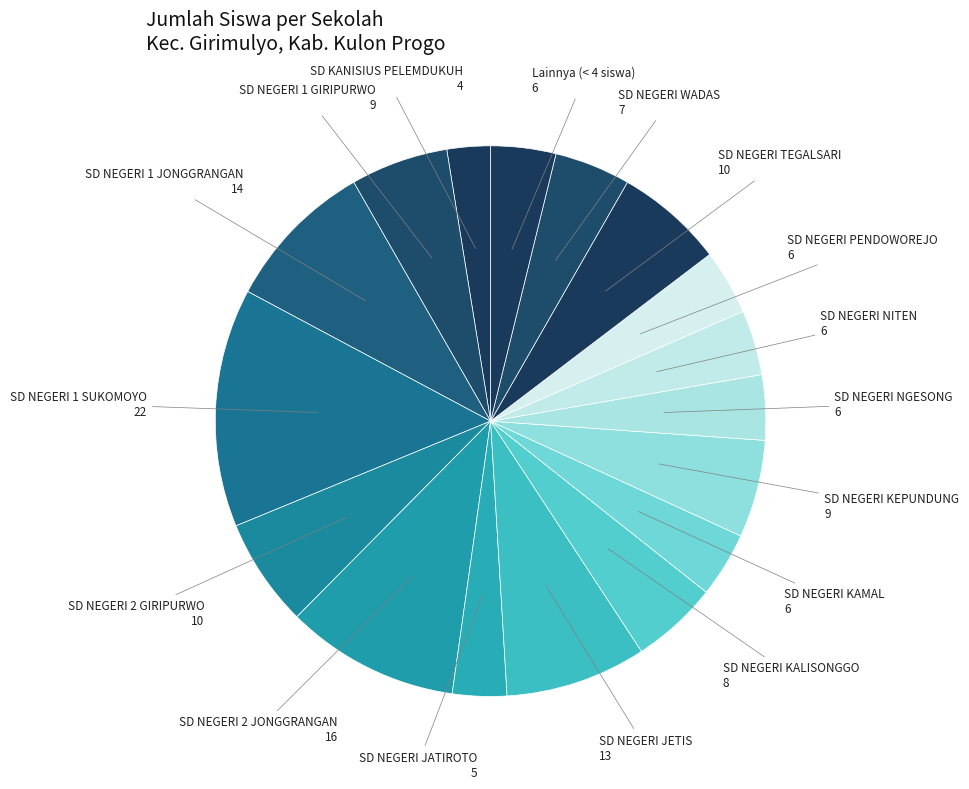

Combined, do SD NEGERI WADAS and SD NEGERI PENDOWOREJO account for over 50%?

No